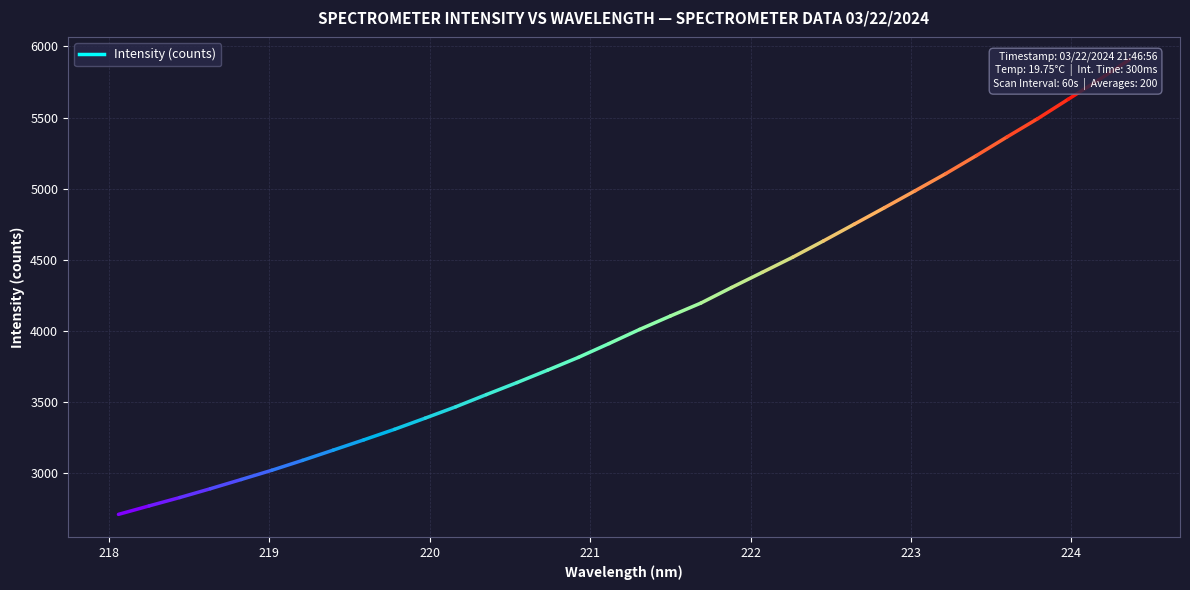

Reading right to left, what are all the values shown in this chart?

224.3616=5907.5	224.1709=5765.1	223.9802=5628.9	223.7895=5492.0	223.5987=5363.7	223.408=5232.6	223.2172=5105.7	223.0264=4985.3	222.8355=4866.3	222.6447=4748.9	222.4538=4631.8	222.263=4517.6	222.0721=4410.6	221.8812=4304.2	221.6902=4194.9	221.4993=4103.3	221.3083=4009.4	221.1174=3909.8	220.9264=3812.6	220.7354=3723.1	220.5444=3635.6	220.3533=3551.0	220.1623=3465.1	219.9712=3385.0	219.7801=3306.4	219.589=3232.5	219.3979=3160.1	219.2067=3088.0	219.0156=3018.6	218.8244=2953.4	218.6332=2889.0	218.442=2826.8	218.2508=2767.9	218.0596=2708.2